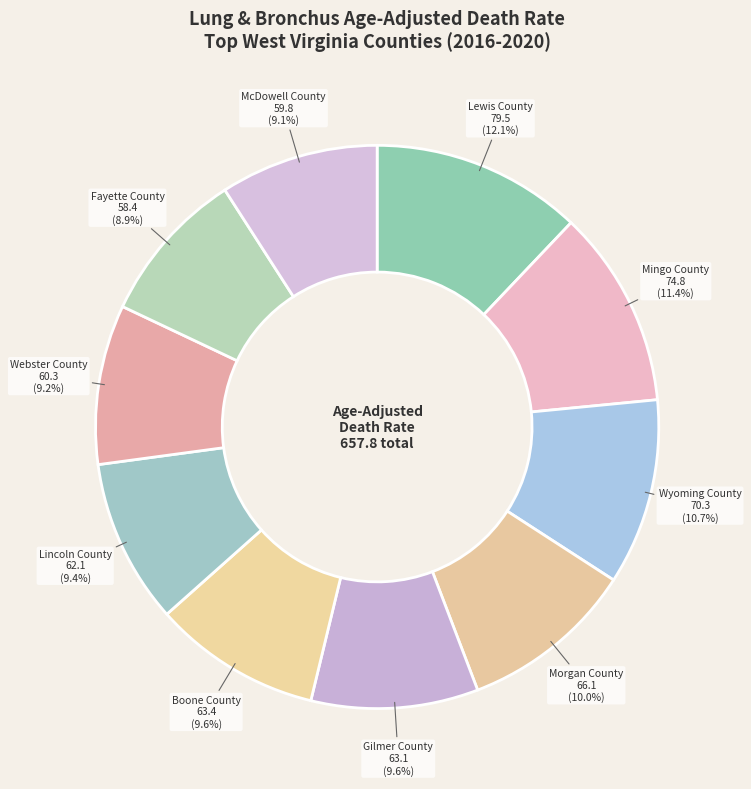

How many segments does this pie chart have?

10